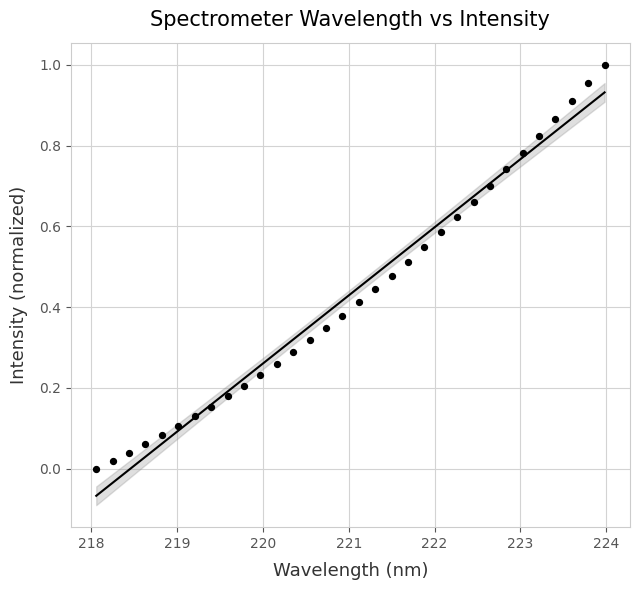

What is the range of X values (max minus min)?

5.9